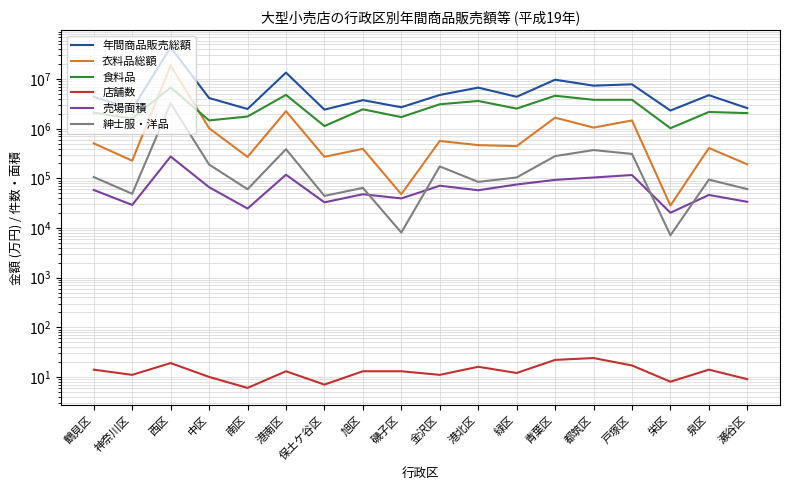

After their last crossing, which series has the higher values: 衣料品総額 or 食料品?

食料品